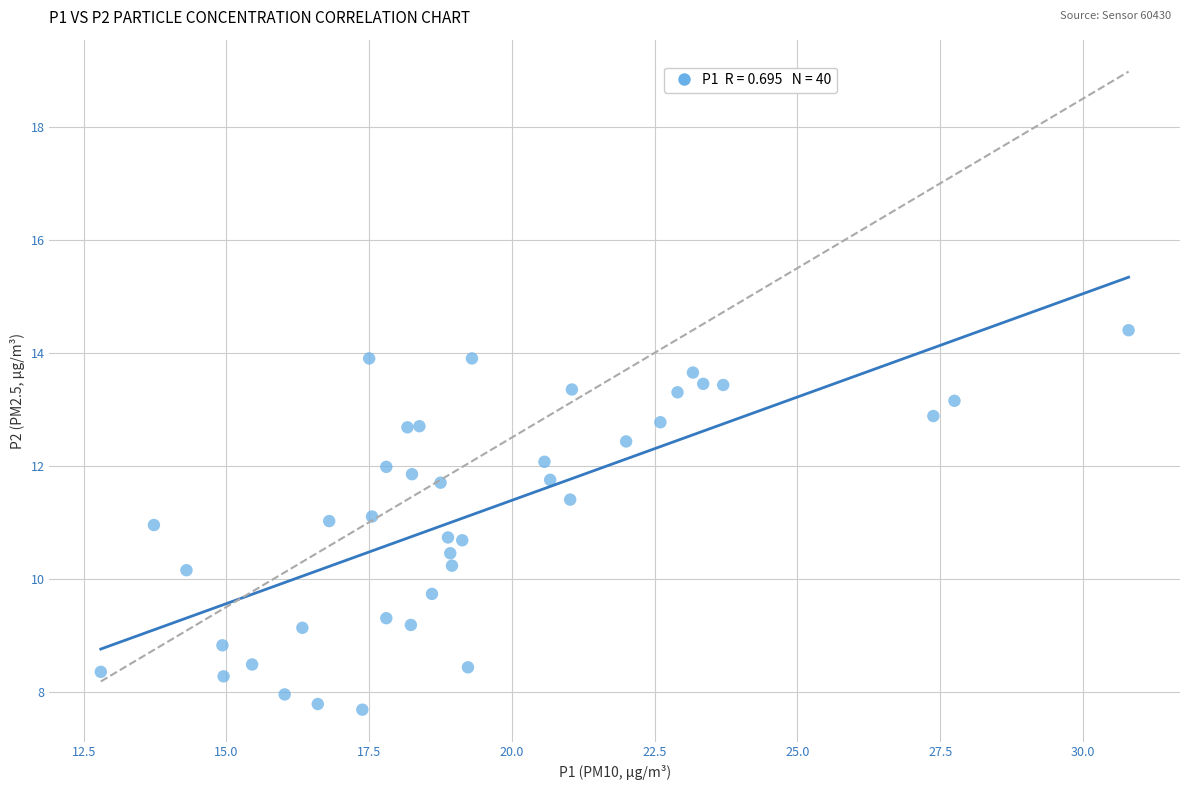

What is the range of Y values (max minus min)?

6.7